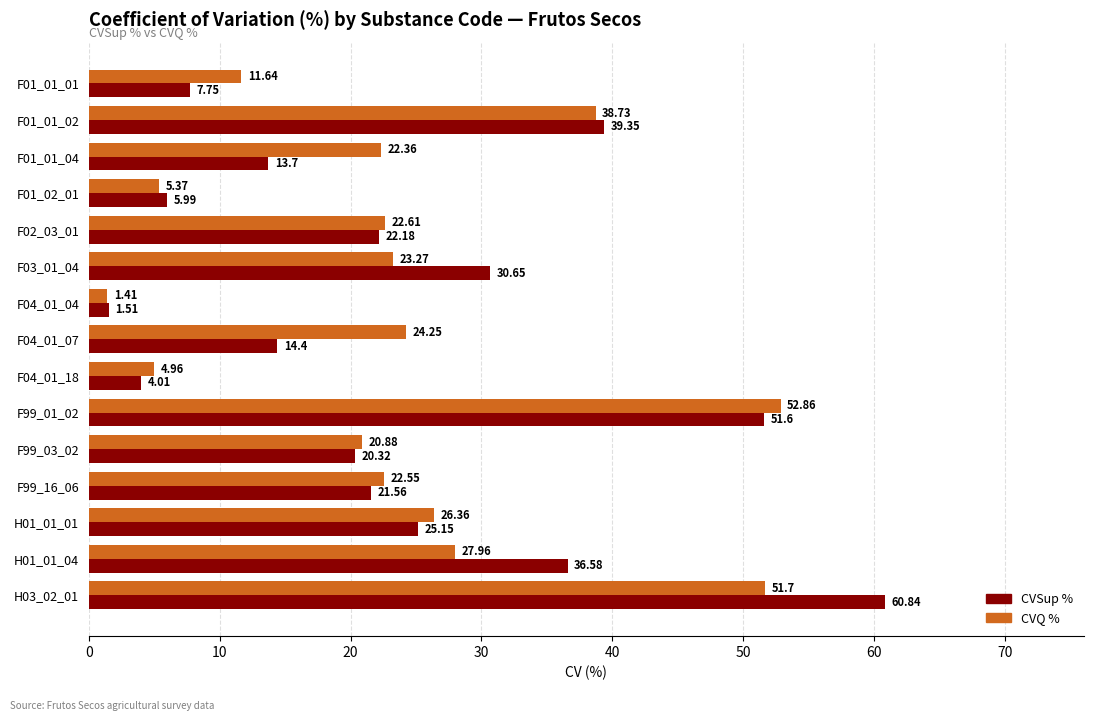

How many distinct data groups are displayed?

2